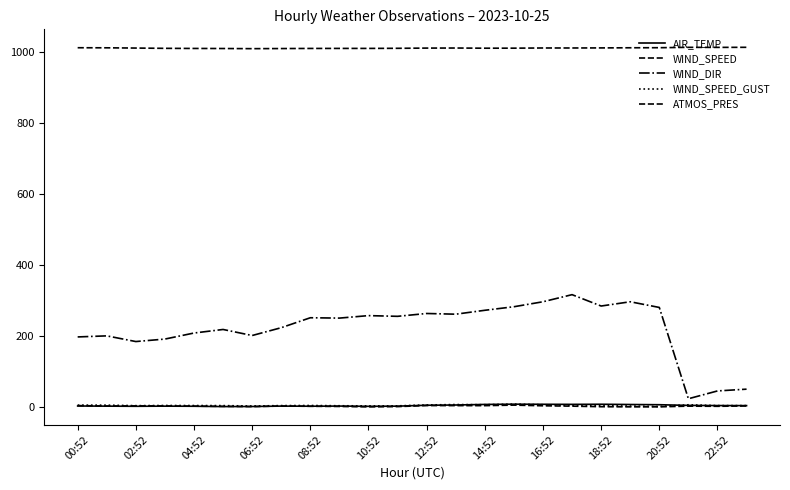

True or false: WIND_DIR has more than 1 interior local peaks.

True